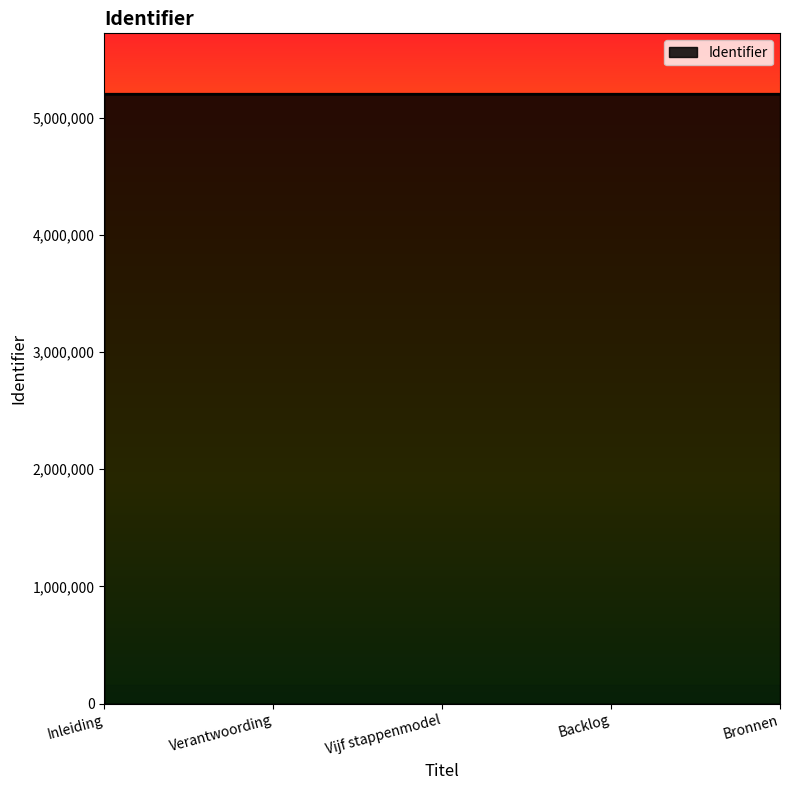

What is the greatest value displayed?

5199314